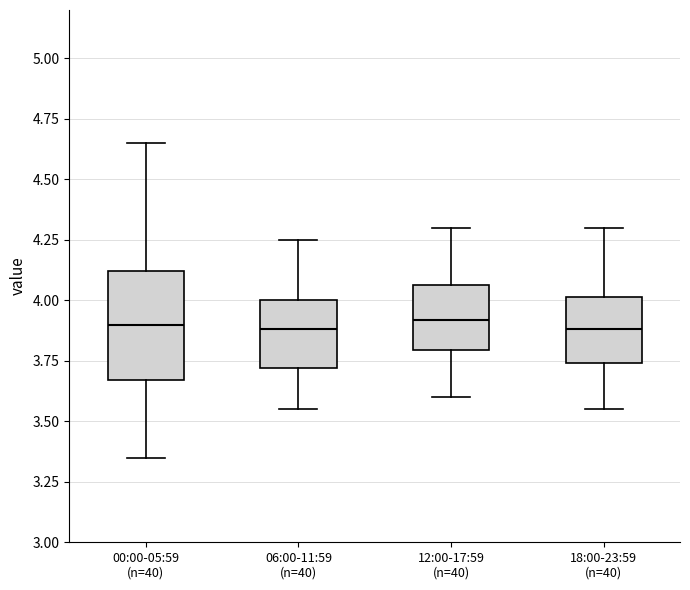

Reading left to right, transcribe this box plot: for each box, give where its median line is, the range the box spans, and where its two whiskers end, as read against the y-axis. The values are not printed on the chart, so give them approximately, as read against the axis.

00:00-05:59 (n=40): median 3.90, box 3.65 to 4.10, whiskers 3.35 to 4.65
06:00-11:59 (n=40): median 3.90, box 3.70 to 4.00, whiskers 3.55 to 4.25
12:00-17:59 (n=40): median 3.90, box 3.80 to 4.05, whiskers 3.60 to 4.30
18:00-23:59 (n=40): median 3.90, box 3.75 to 4.00, whiskers 3.55 to 4.30